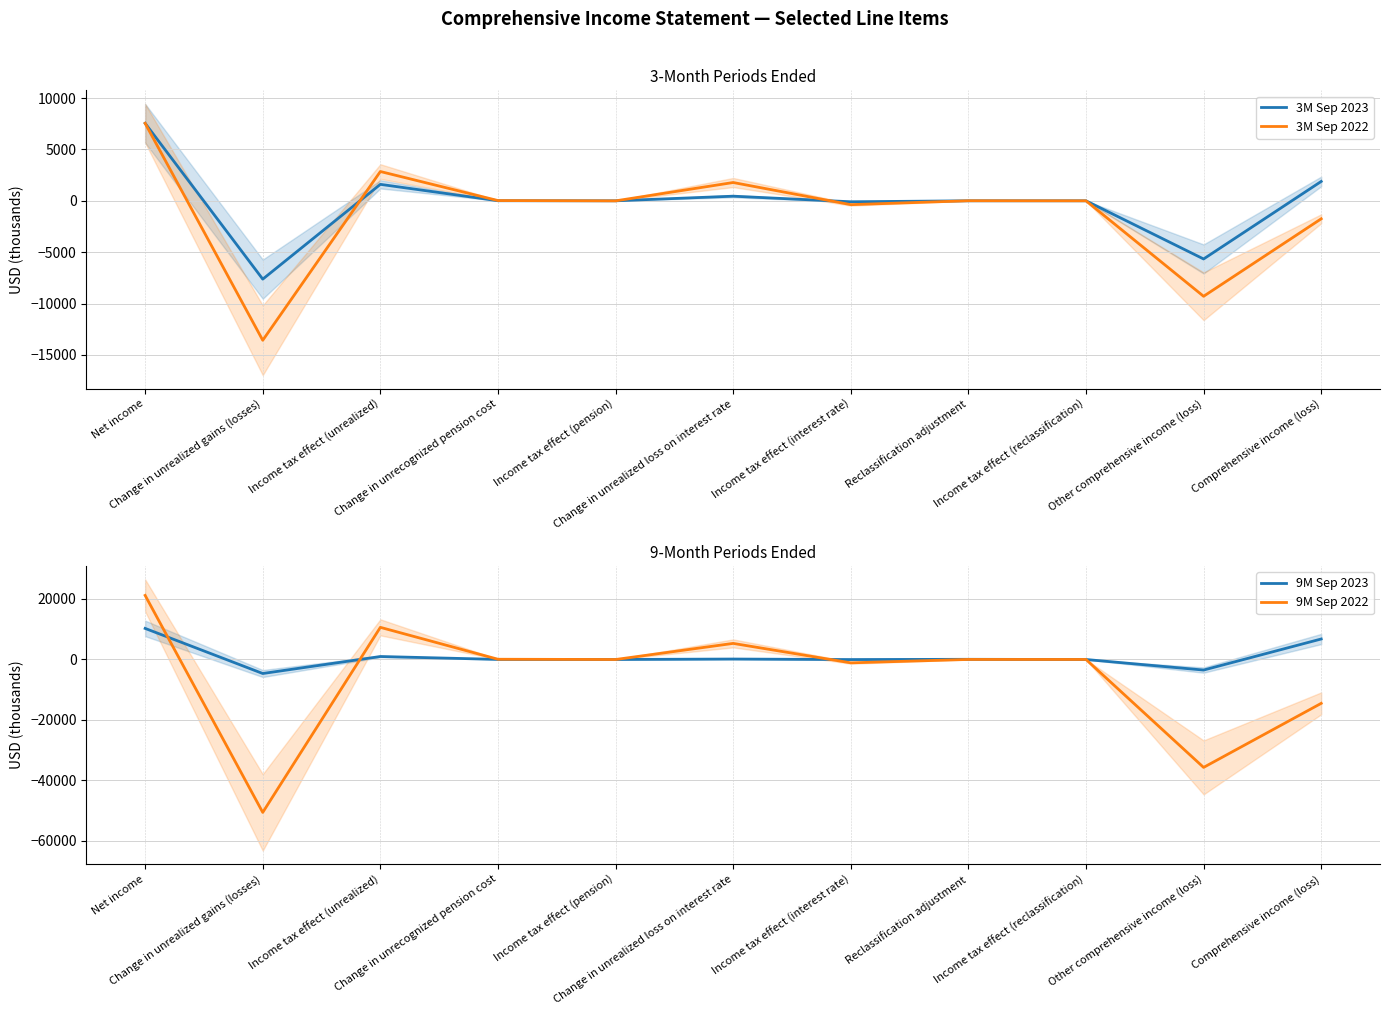

What is the difference between the second highest and minimum values in the 3M Sep 2023 series?

9512